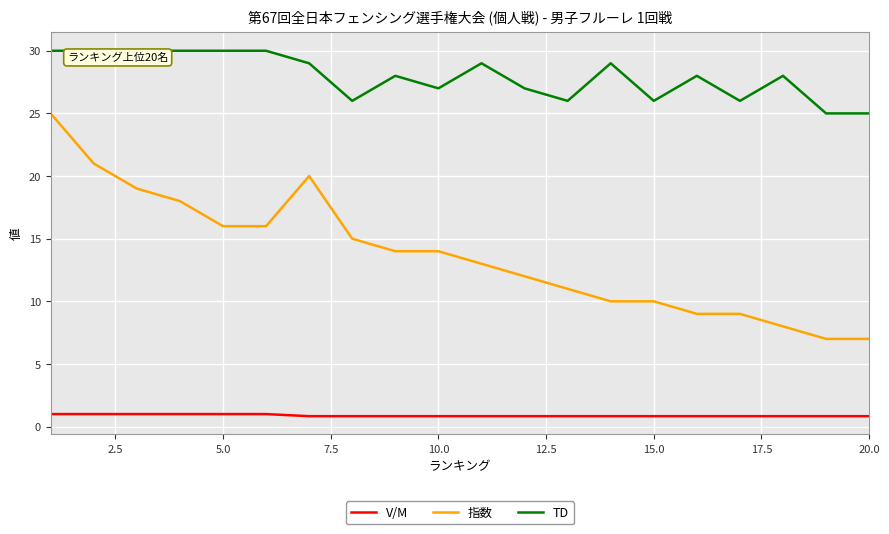

Reading left to right, what are all the values shown in this chart?

V/M: 1.0	1.0	1.0	1.0	1.0	1.0	0.8	0.8	0.8	0.8	0.8	0.8	0.8	0.8	0.8	0.8	0.8	0.8	0.8	0.8
指数: 25.0	21.0	19.0	18.0	16.0	16.0	20.0	15.0	14.0	14.0	13.0	12.0	11.0	10.0	10.0	9.0	9.0	8.0	7.0	7.0
TD: 30.0	30.0	30.0	30.0	30.0	30.0	29.0	26.0	28.0	27.0	29.0	27.0	26.0	29.0	26.0	28.0	26.0	28.0	25.0	25.0